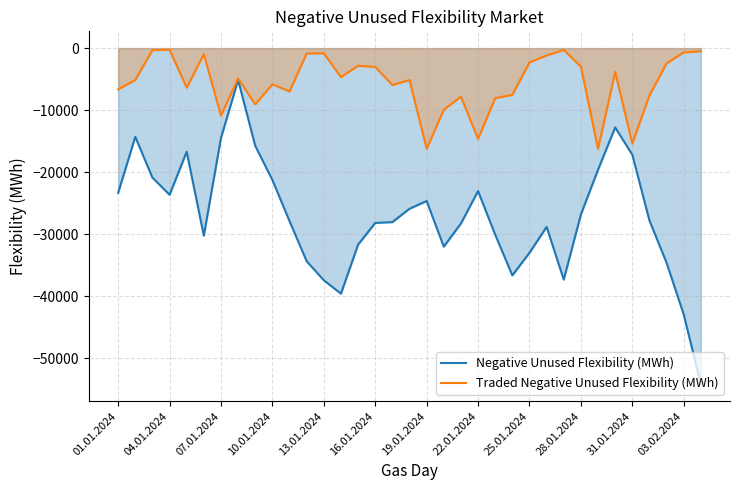

What is the lowest value of the Traded Negative Unused Flexibility (MWh) series?

-16257.9